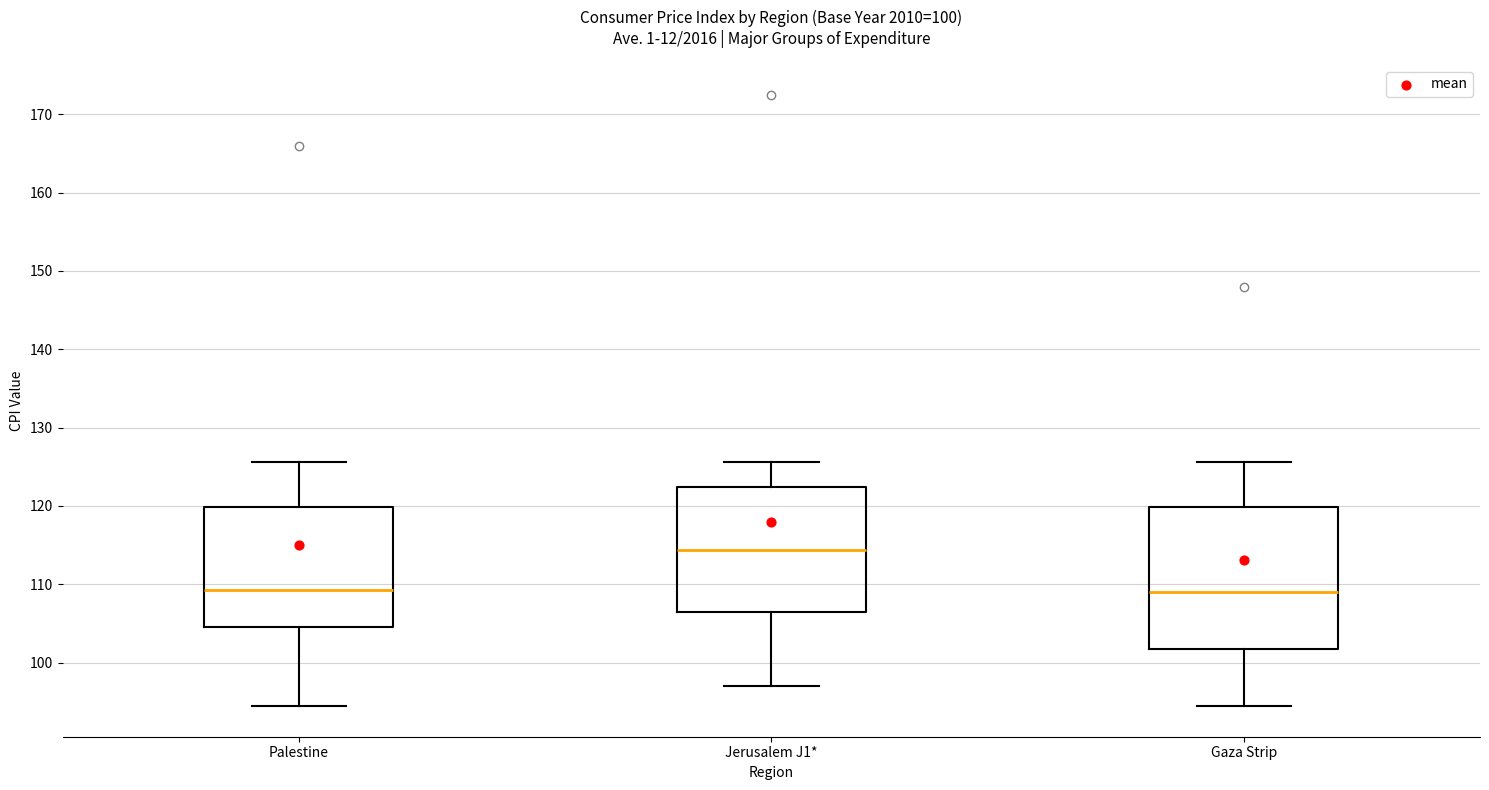

Which box is the tallest, from its lower edge to its upper edge?

Gaza Strip